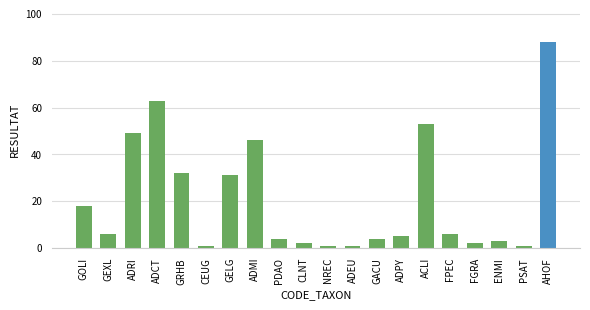

Reading right to left, transcribe all the data shown in this chart.

AHOF=88	PSAT=1	ENMI=3	FGRA=2	FPEC=6	ACLI=53	ADPY=5	GACU=4	ADEU=1	NREC=1	CLNT=2	PDAO=4	ADMI=46	GELG=31	CEUG=1	GRHB=32	ADCT=63	ADRI=49	GEXL=6	GOLI=18